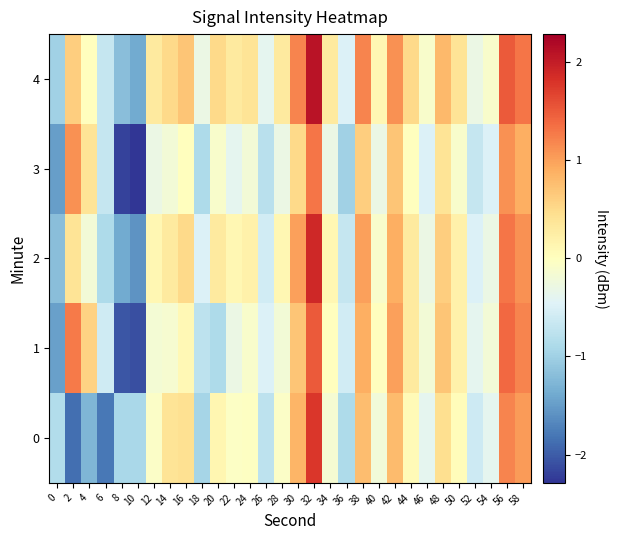

At which category is the sum across all series the highest?

32